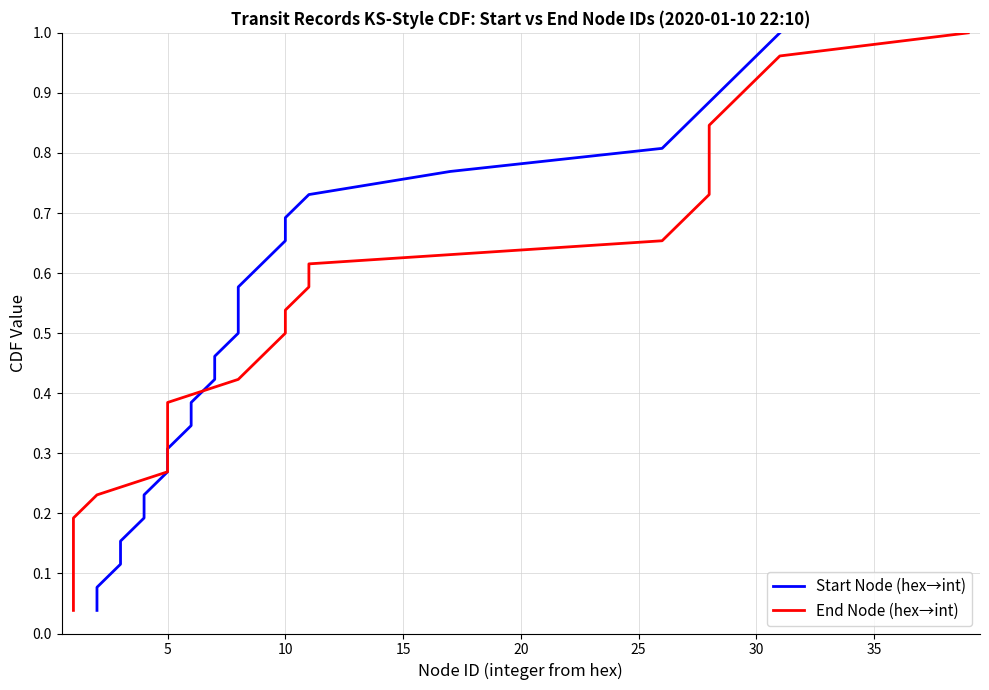

How many series are shown in this chart?

2